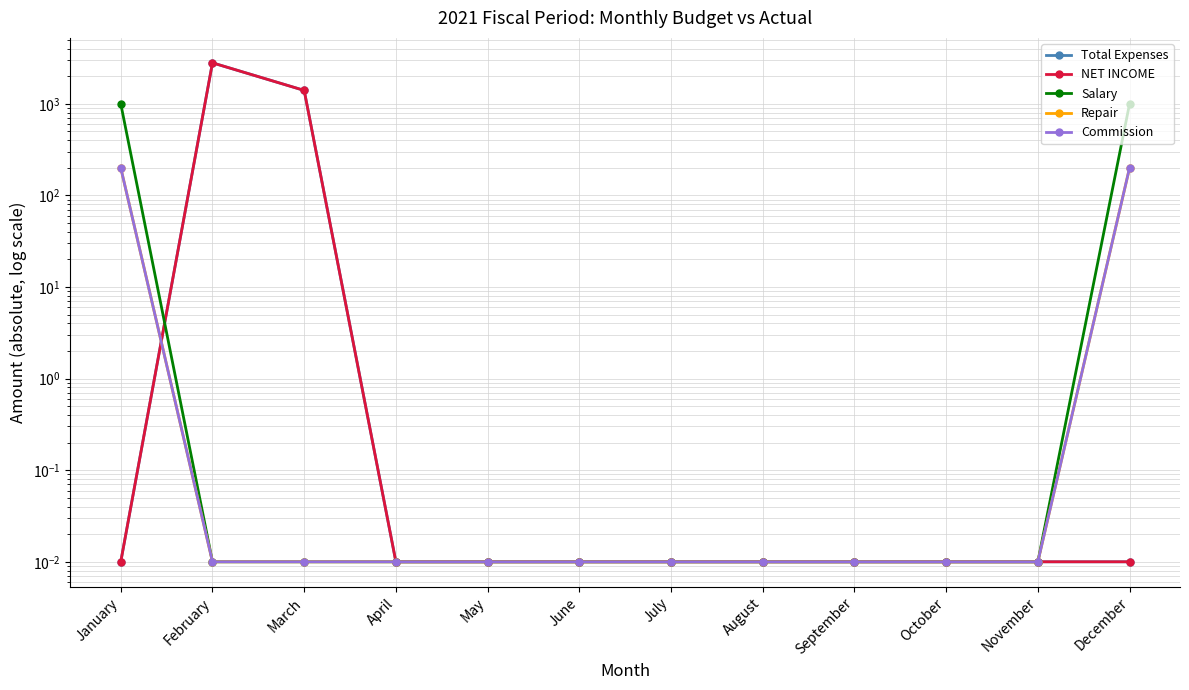

What is the difference between the maximum and minimum values in the Salary series?

1000.0